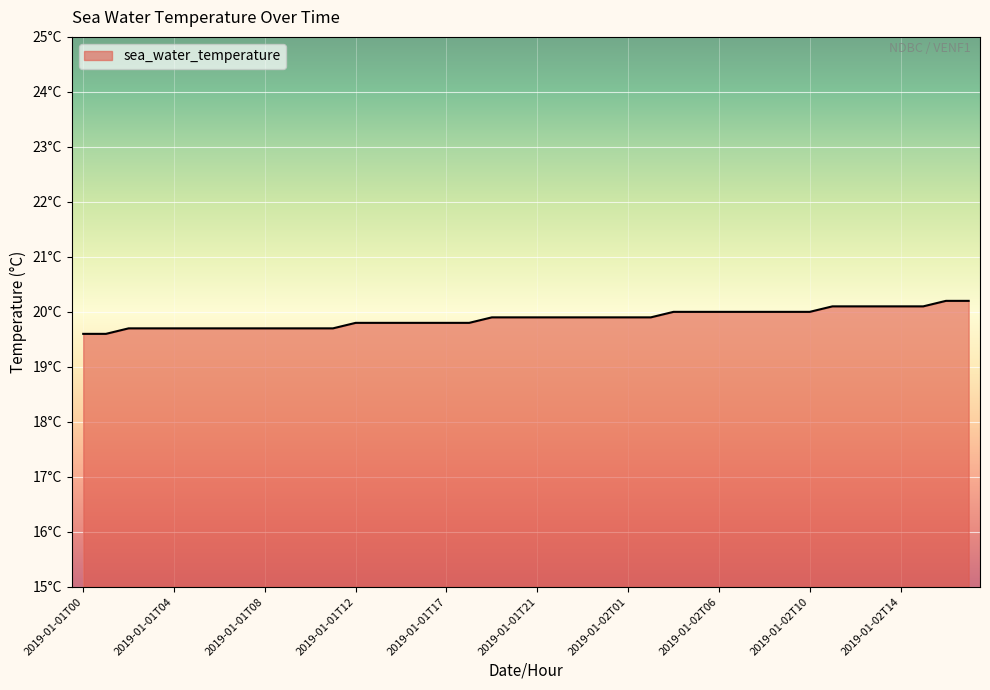

Reading left to right, transcribe all the data shown in this chart.

19.6	19.6	19.7	19.7	19.7	19.7	19.7	19.7	19.7	19.7	19.7	19.7	19.8	19.8	19.8	19.8	19.8	19.8	19.9	19.9	19.9	19.9	19.9	19.9	19.9	19.9	20.0	20.0	20.0	20.0	20.0	20.0	20.0	20.1	20.1	20.1	20.1	20.1	20.2	20.2